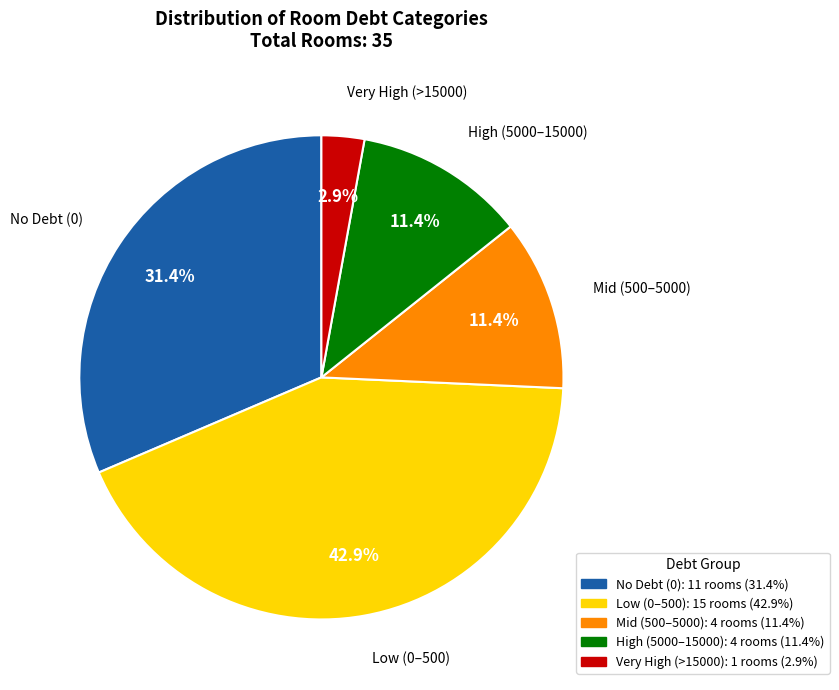

To the nearest percent, what is the average slice percentage?

20%